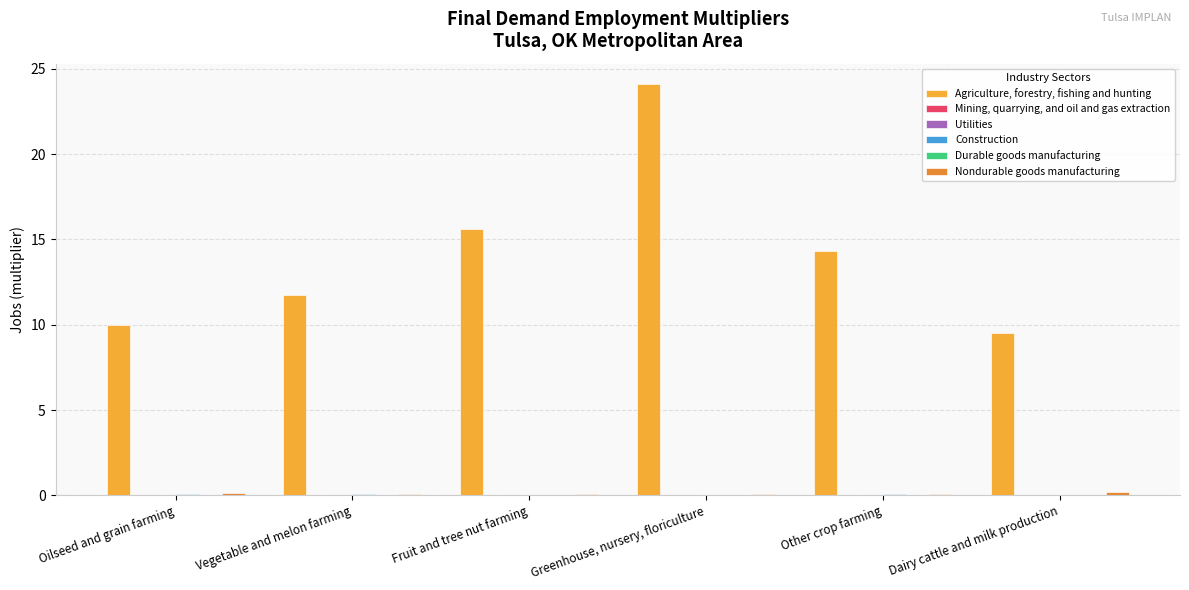

At which category is the sum across all series the highest?

Greenhouse, nursery, floriculture